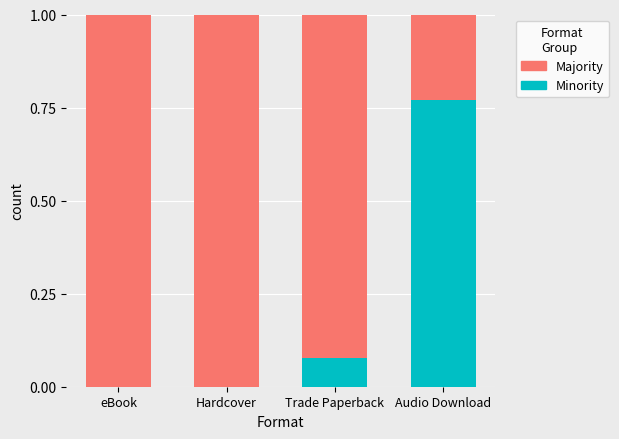

True or false: Minority has a value of 0.0 at eBook.

True